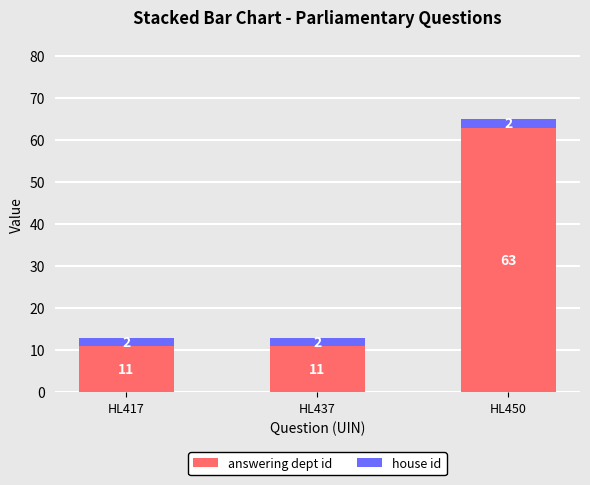

At which category is the sum across all series the highest?

HL450